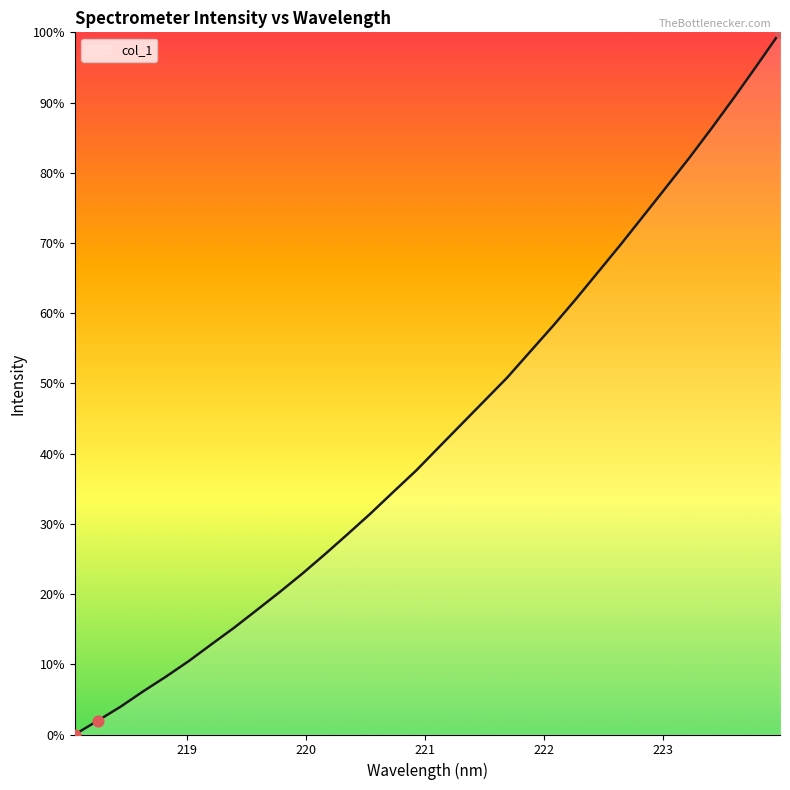

What is the difference between the maximum and minimum values?

100.0